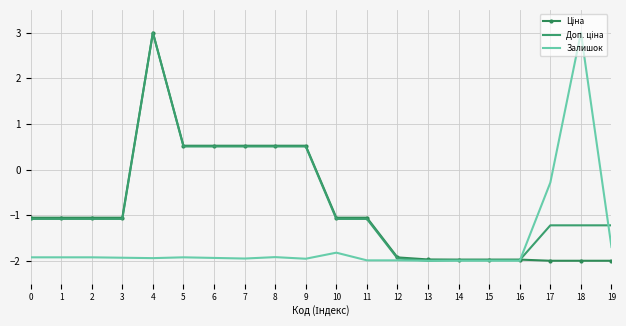

Where is Залишок nearest to the value 0?

17